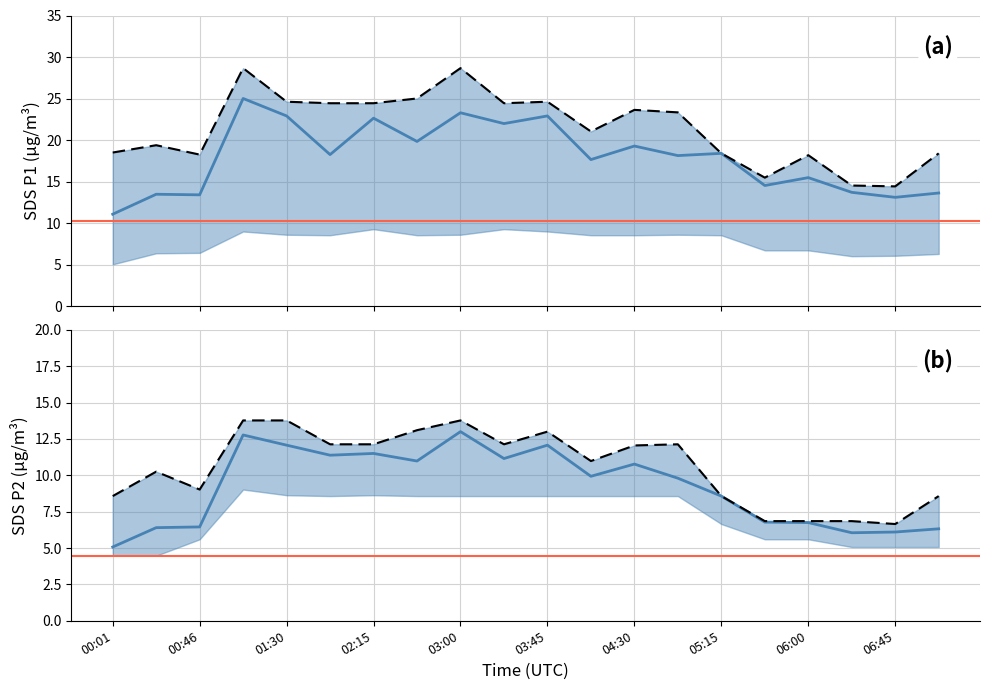

Is the value of SDS_P2_mean at 05:15 greater than the value of SDS_P1_mean at 05:37?

No